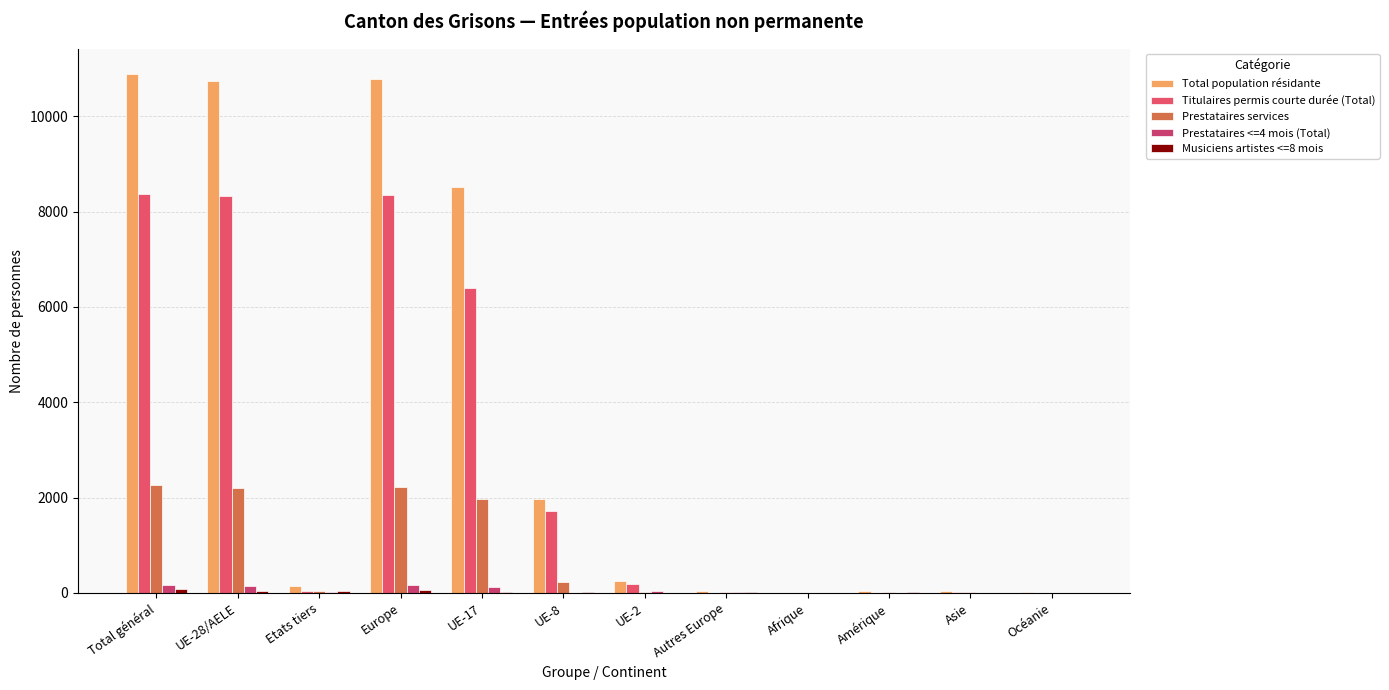

Are the bars grouped side by side (vs. stacked)?

Yes